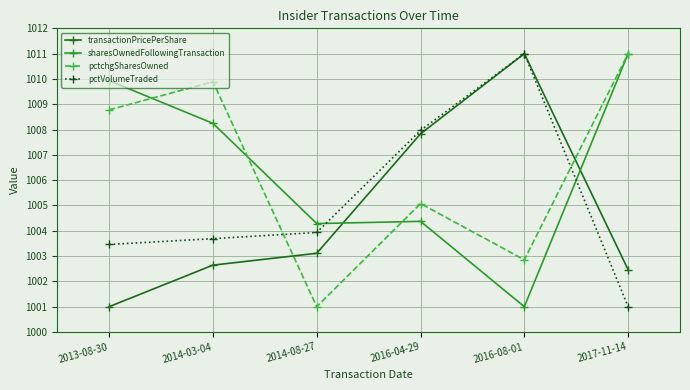

True or false: sharesOwnedFollowingTransaction and pctchgSharesOwned cross at least once.

True